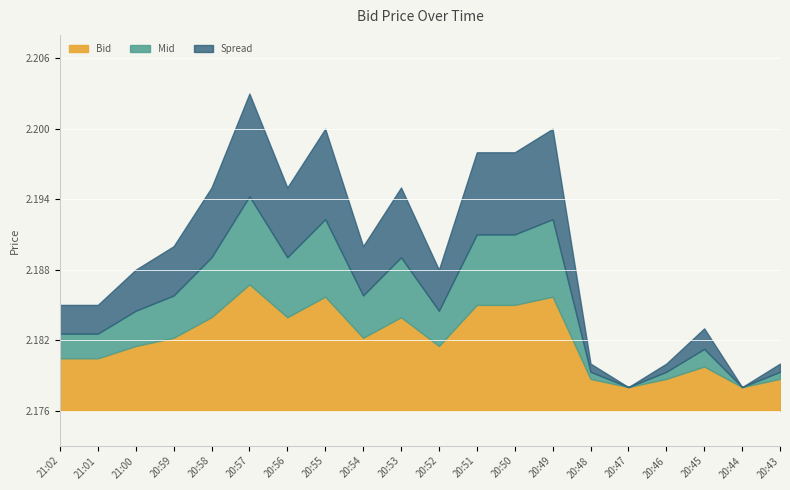

How many lines are shown in the chart?

3